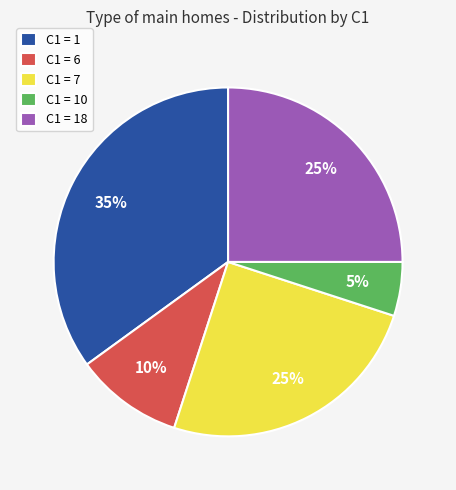

What is the largest slice in the pie chart?

C1 = 1